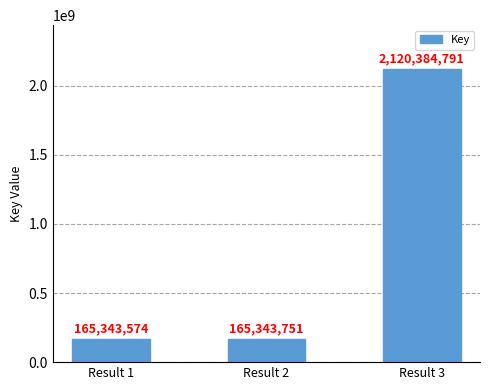

What is the difference between the values at Result 2 and Result 3?

1955041040